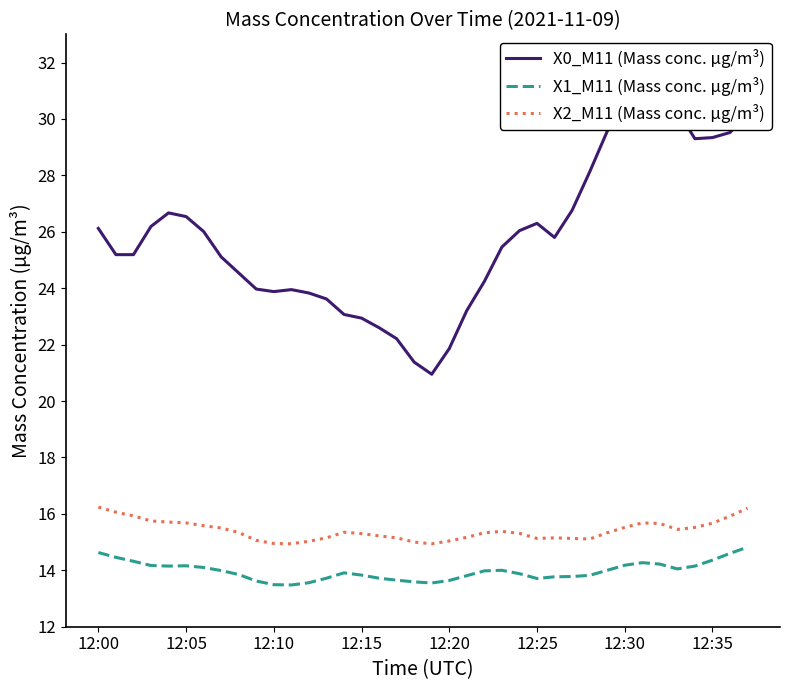

Is it true that X0_M11 (Mass conc. μg/m³) equals 9.4 at 12:00?

False